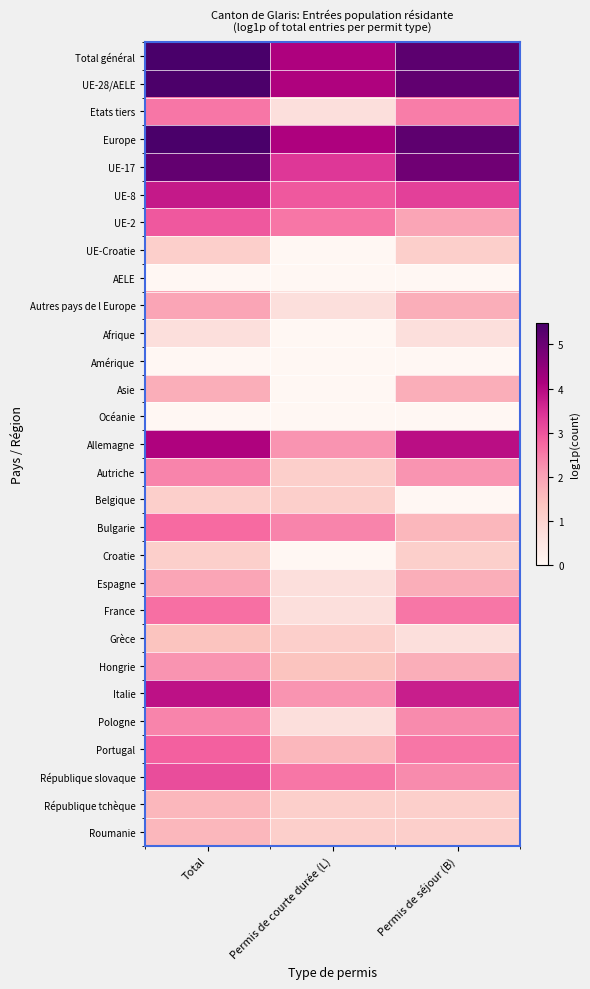

Which has a higher value, Total or Permis de séjour (B)?

Total